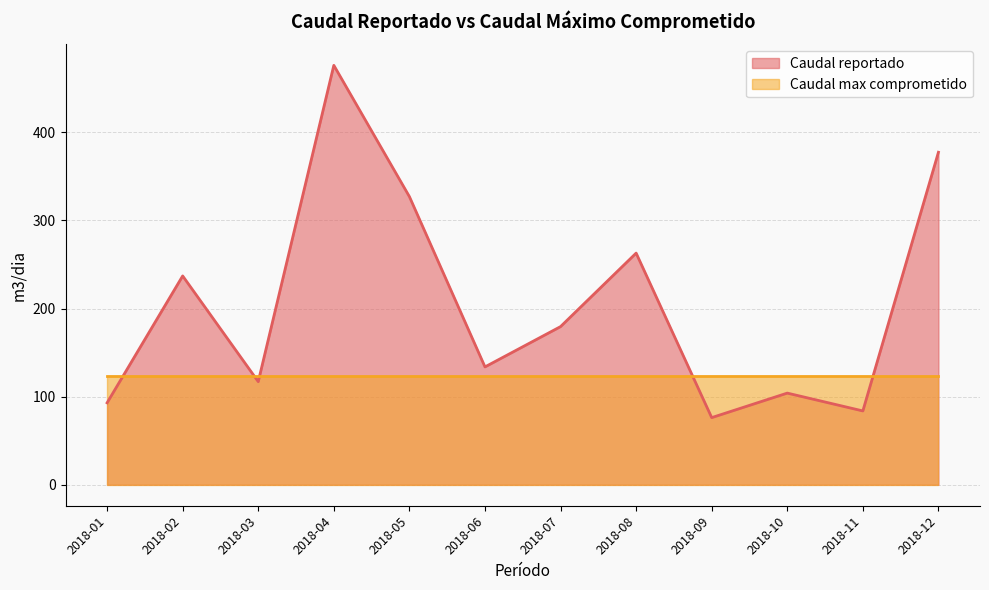

Reading left to right, what are all the values shown in this chart?

2018-01=93.0	2018-02=237.0	2018-03=117.0	2018-04=476.0	2018-05=327.0	2018-06=133.8	2018-07=179.5	2018-08=262.9	2018-09=76.2	2018-10=104.0	2018-11=83.8	2018-12=377.4